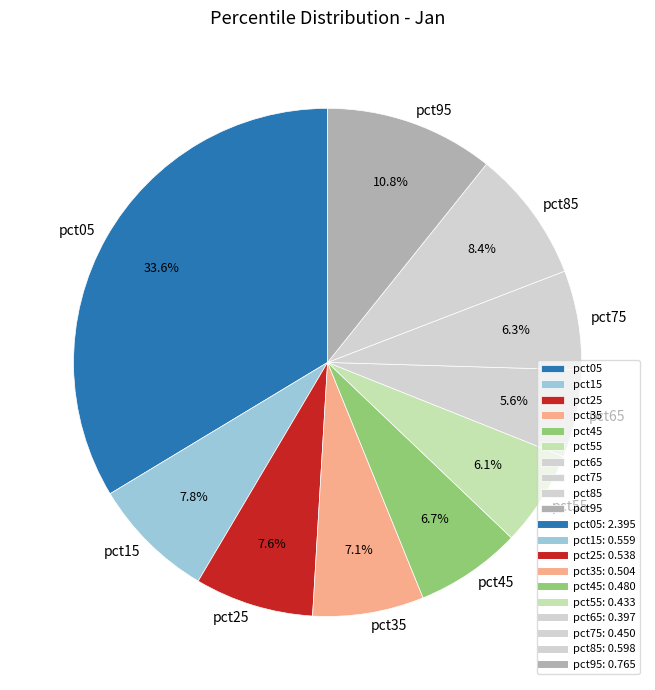

How many slices are in this pie chart?

10